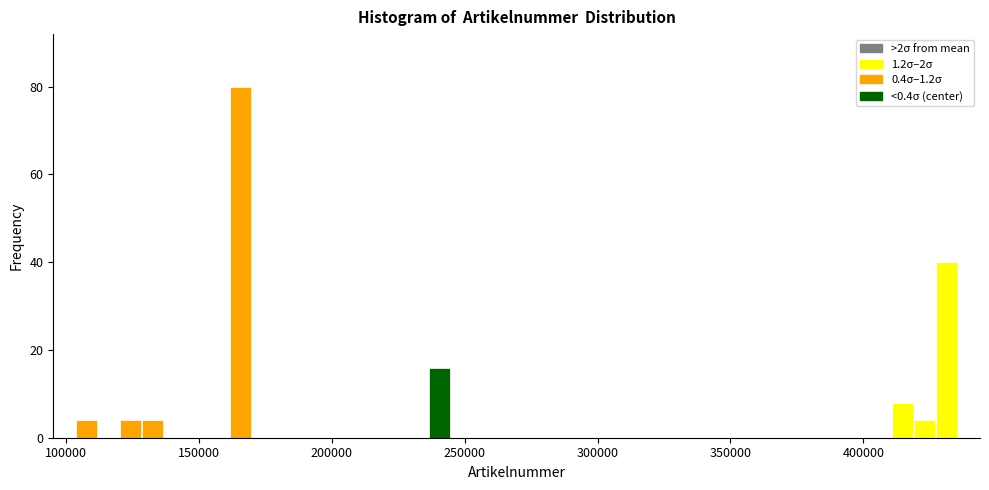

Read against the x-axis, roughly where is the centre of the tallest bar?

165000